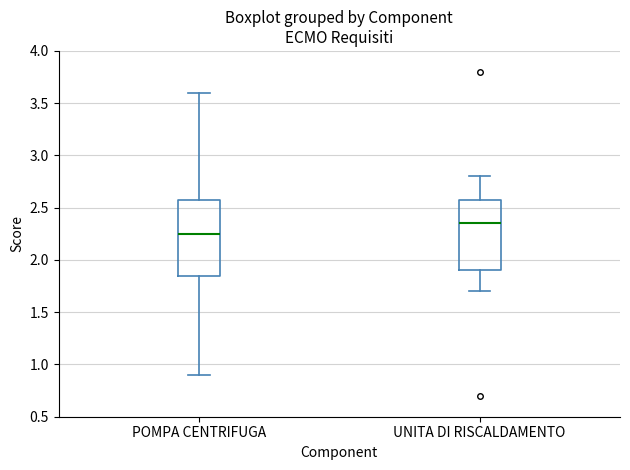

Reading left to right, transcribe this box plot: for each box, give where its median line is, the range the box spans, and where its two whiskers end, as read against the y-axis. The values are not printed on the chart, so give them approximately, as read against the axis.

POMPA CENTRIFUGA: median 2.25, box 1.85 to 2.60, whiskers 0.90 to 3.60
UNITA DI RISCALDAMENTO: median 2.35, box 1.90 to 2.60, whiskers 1.70 to 2.80